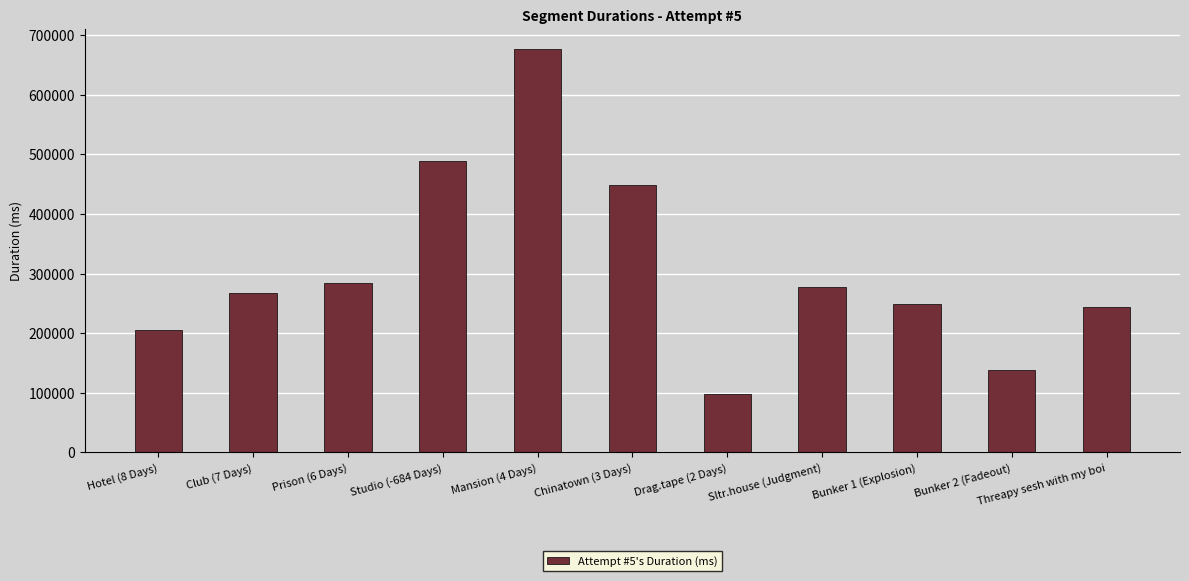

What is the value of the 10th bar from the left?

138098